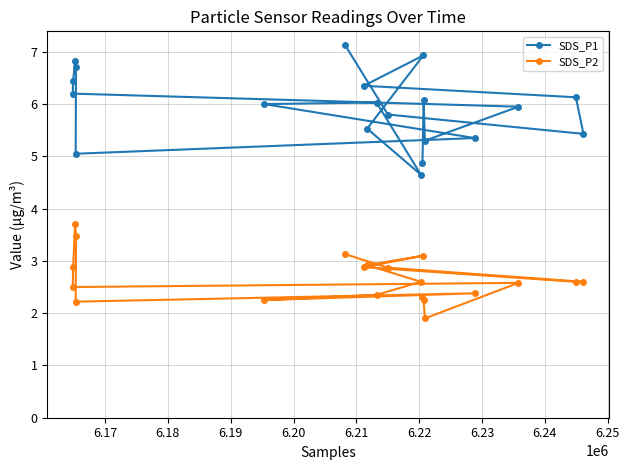

Which series has the widest spread of values?

SDS_P1